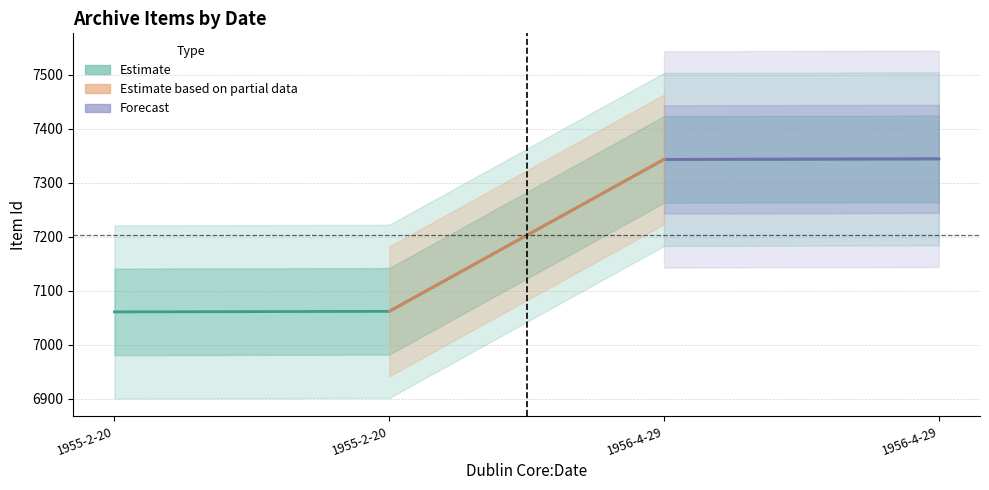

What is the smallest value displayed?

7061